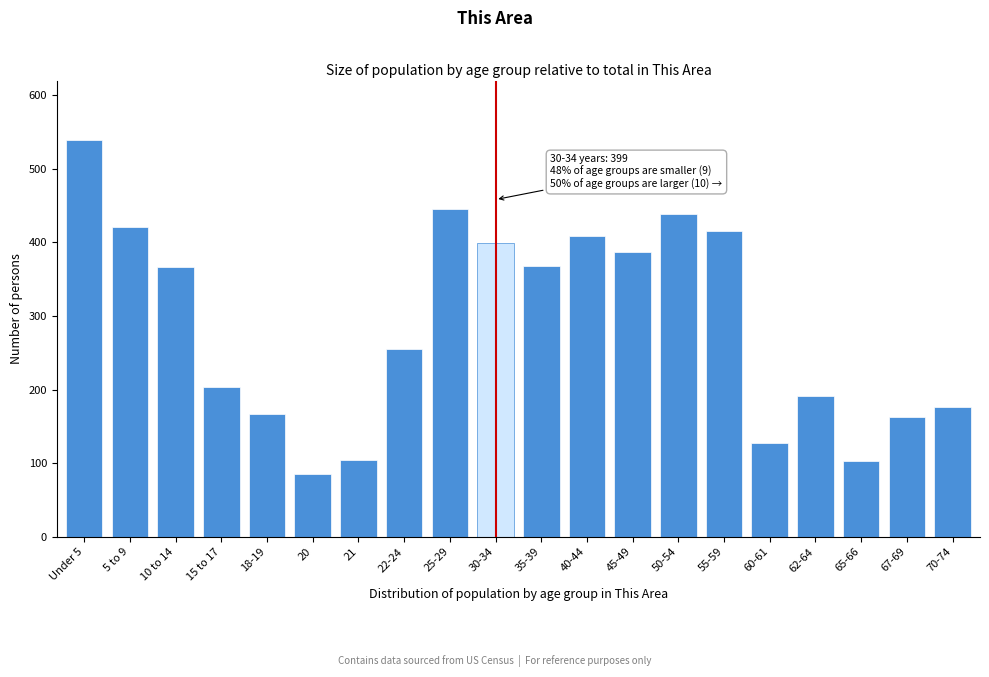

The chart shows a value of 36 at 20. True or false?

False